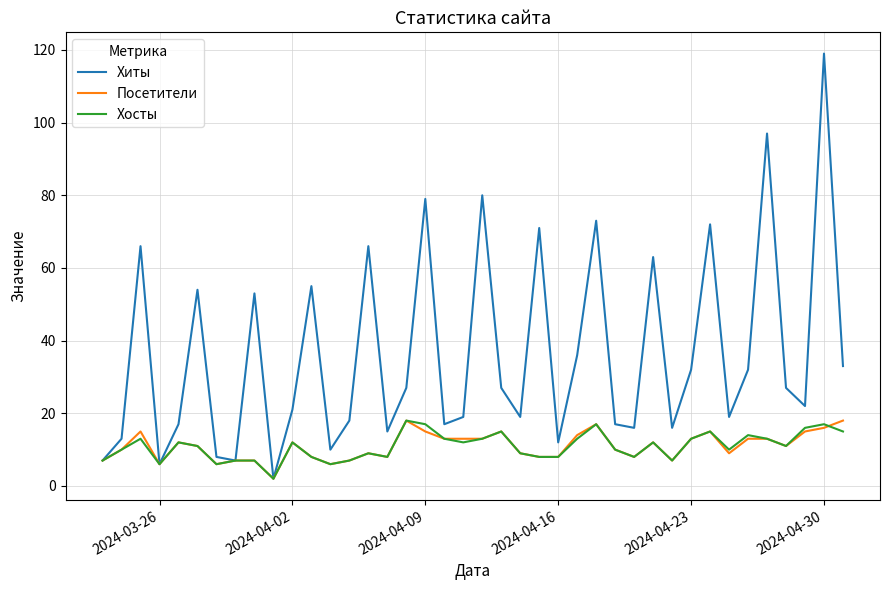

What are all the series names shown in the legend?

Хиты, Посетители, Хосты